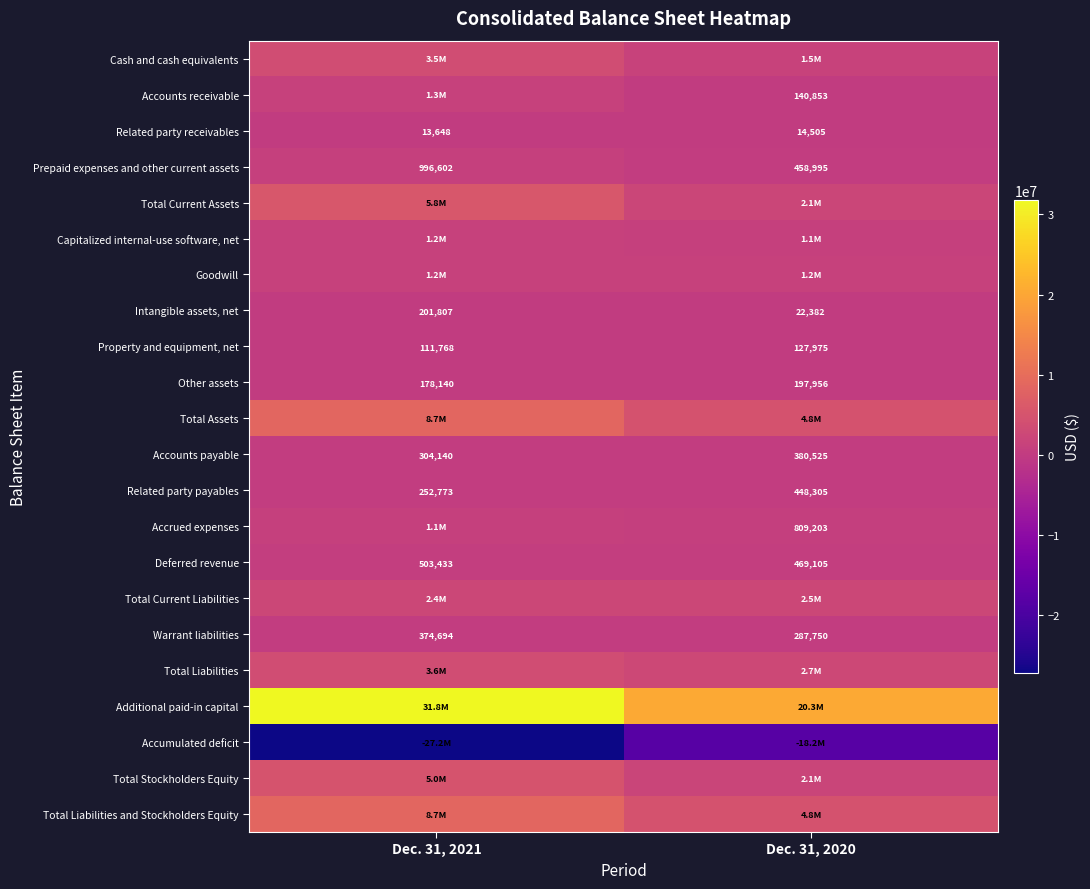

At which label is Accounts payable closest to 342332?

Dec. 31, 2021